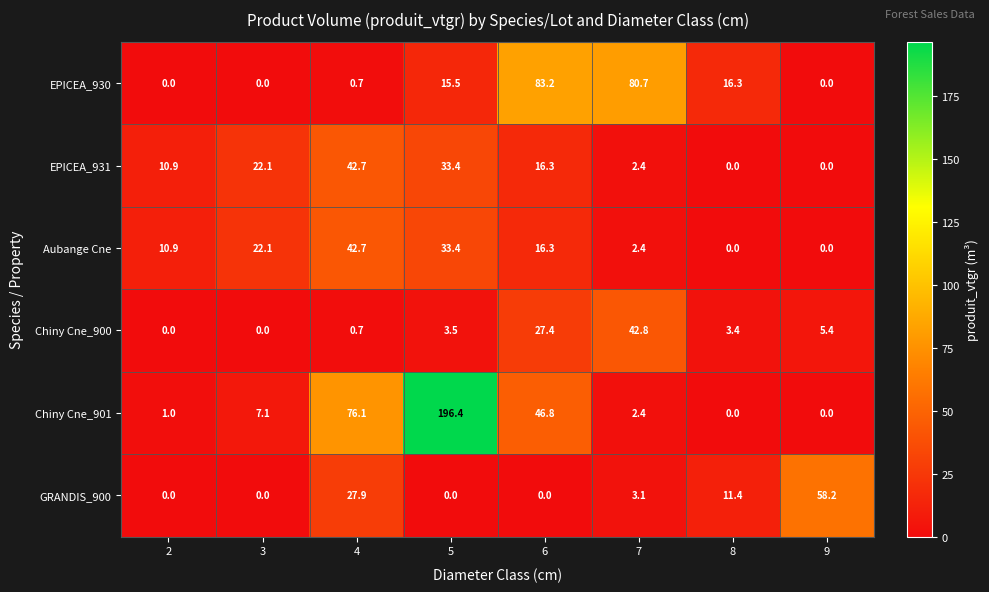

What is the difference between the maximum and second lowest values in the Chiny Cne_900 series?

42.8